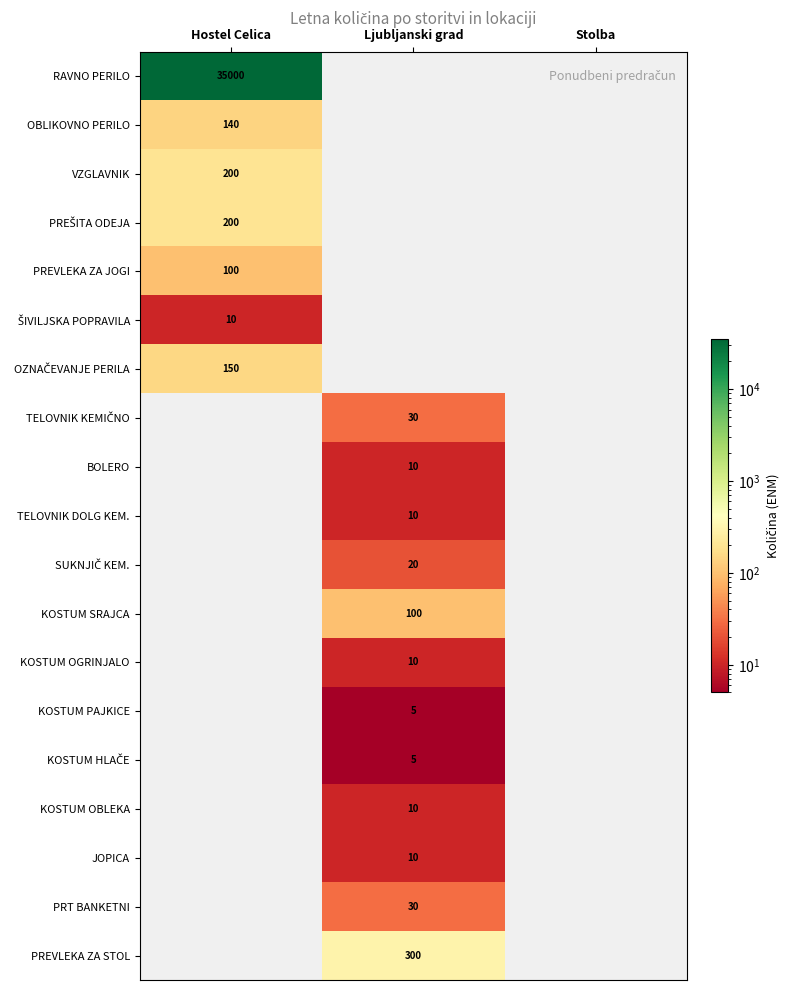

True or false: JOPICA has a value of 4 at Ljubljanski grad.

False